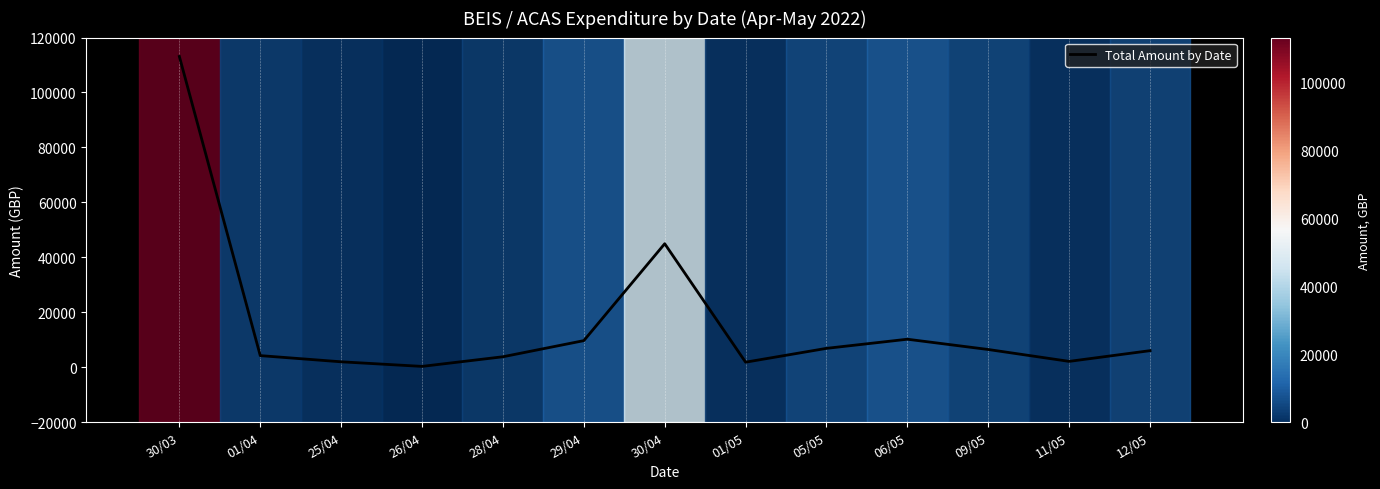

What is the greatest value displayed?

113109.0